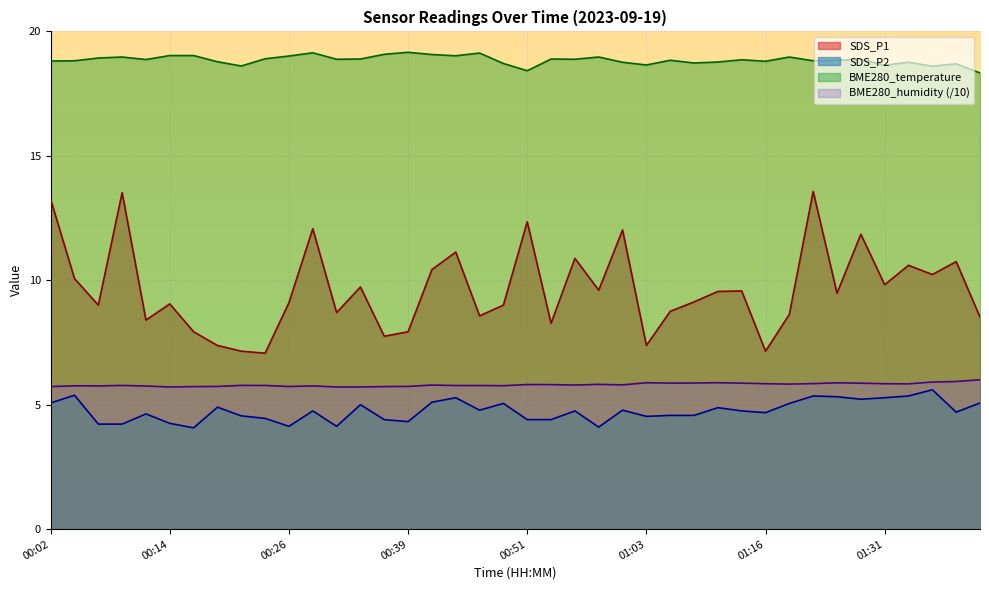

The SDS_P1 series shows 4.4 at 00:19. True or false?

False